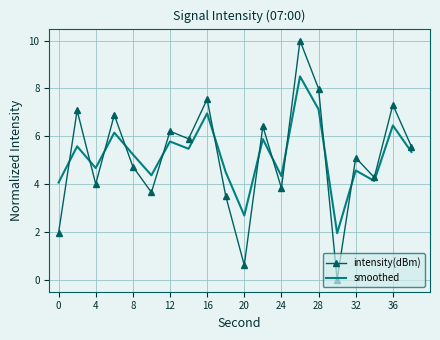

What is the difference between the maximum and second lowest values in the intensity(dBm) series?

9.4